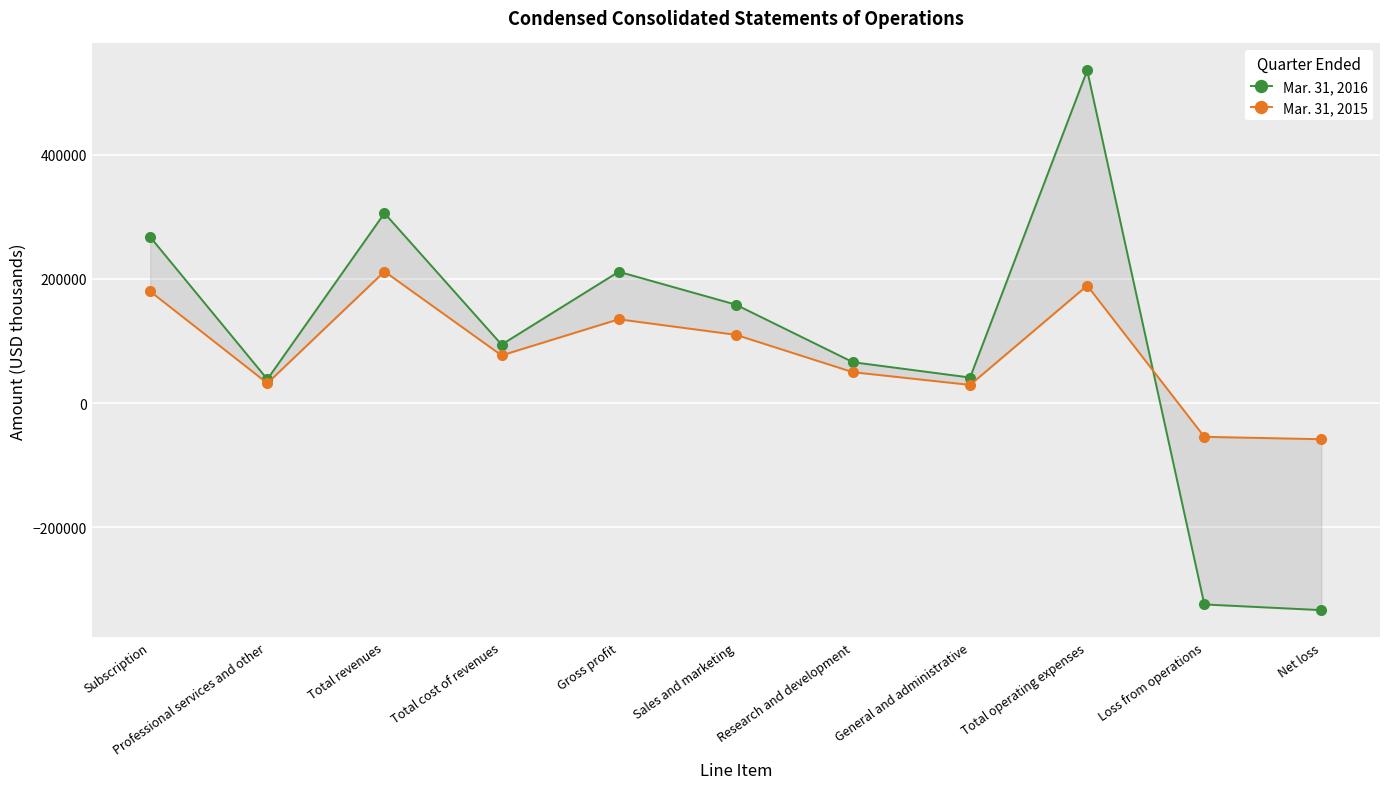

The Mar. 31, 2016 series shows 242942 at Sales and marketing. True or false?

False